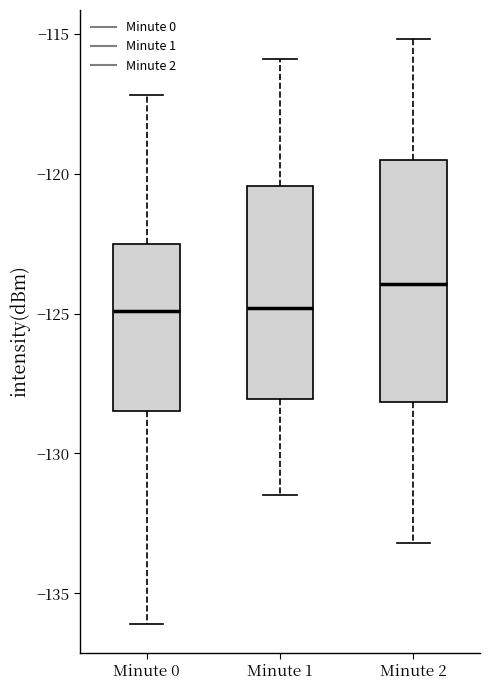

Reading left to right, read every box against the y-axis: the position of its median line, the range the box covers, and the ends of its whiskers. The values are not printed on the chart, so give them approximately, as read against the axis.

Minute 0: median -125.0, box -128.5 to -122.5, whiskers -136.0 to -117.0
Minute 1: median -125.0, box -128.0 to -120.5, whiskers -131.5 to -116.0
Minute 2: median -124.0, box -128.0 to -119.5, whiskers -133.0 to -115.0